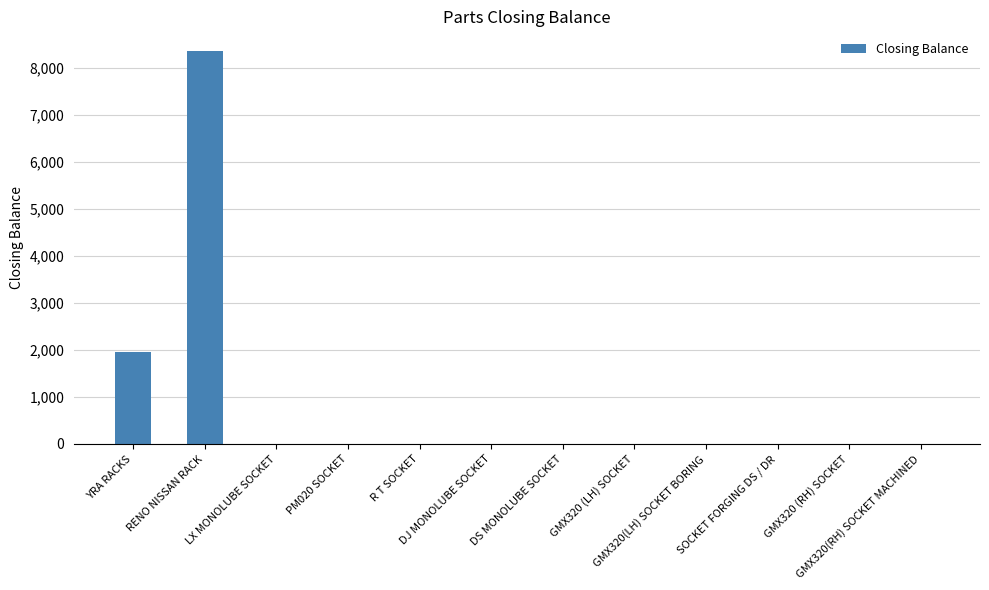

What is the change in value from RENO NISSAN RACK to GMX320(RH) SOCKET MACHINED?

-8367